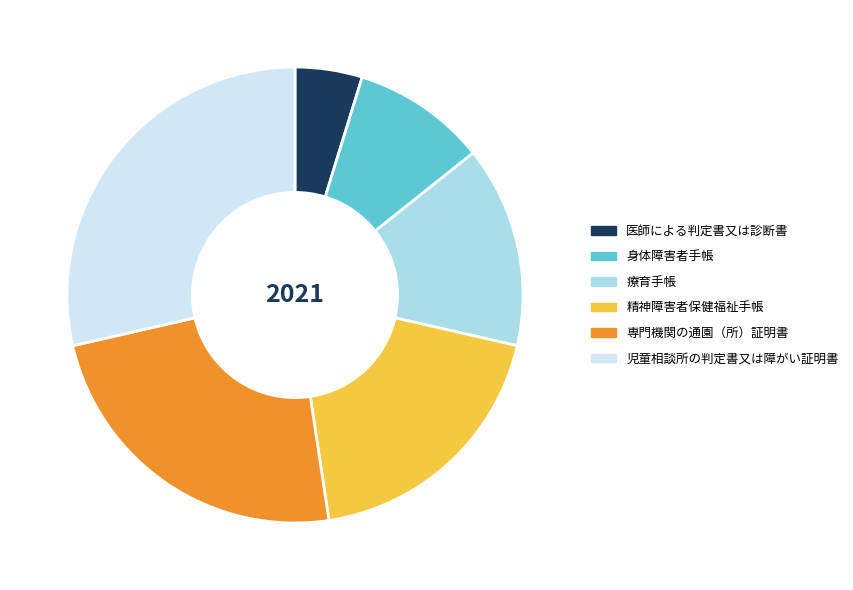

What is the ratio of the value at 医師による判定書又は診断書 to the value at 療育手帳?

0.3